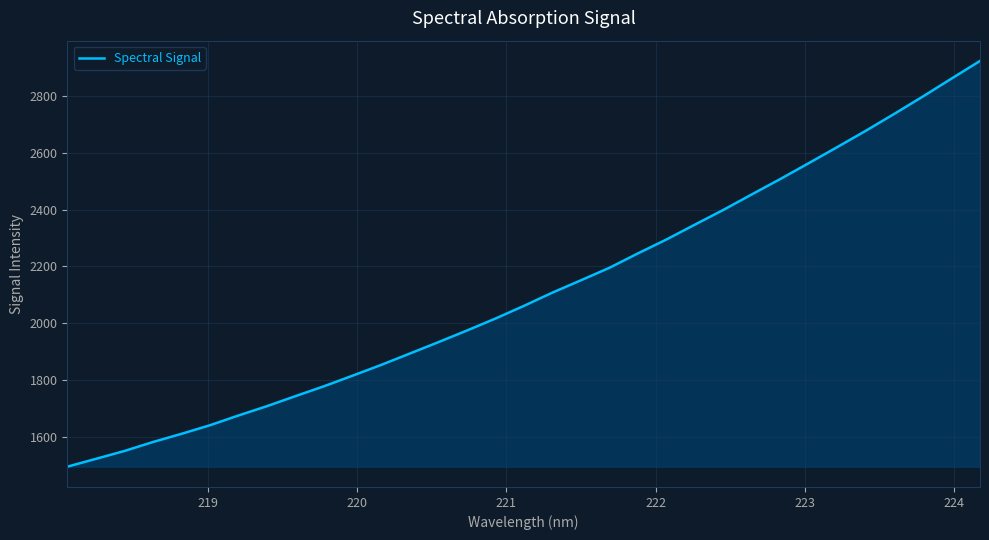

What is the sum of all values?

69735.6